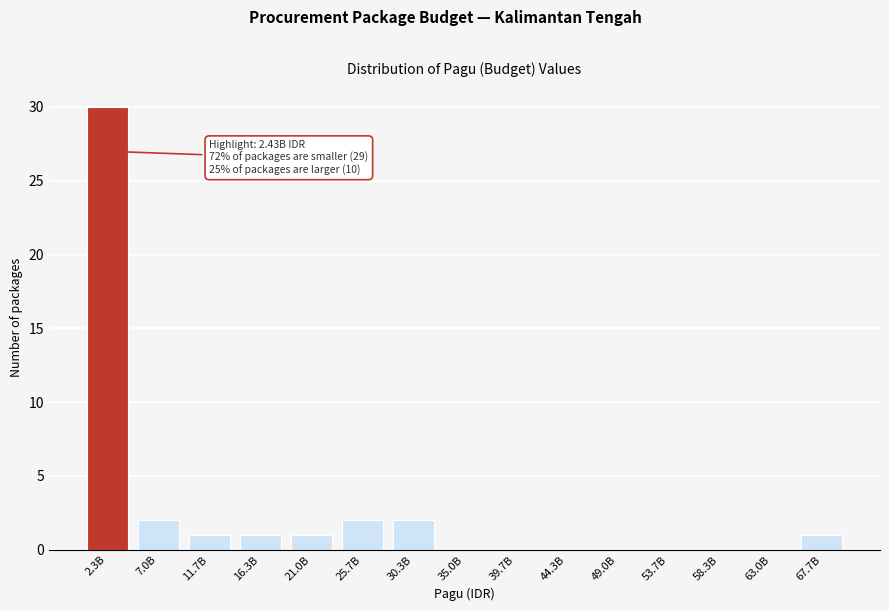

Reading left to right, extract all data points from this chart.

2.3B=30	7.0B=2	11.7B=1	16.3B=1	21.0B=1	25.7B=2	30.3B=2	35.0B=0	39.7B=0	44.3B=0	49.0B=0	53.7B=0	58.3B=0	63.0B=0	67.7B=1